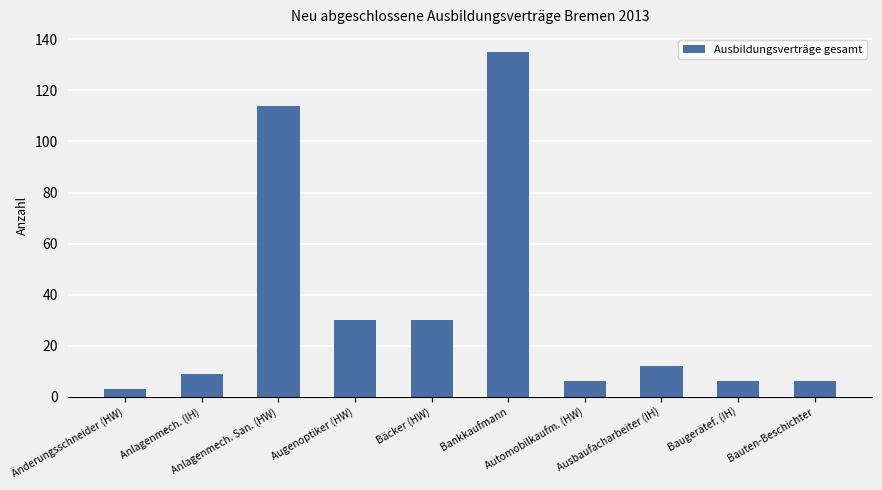

What is the average value?

35